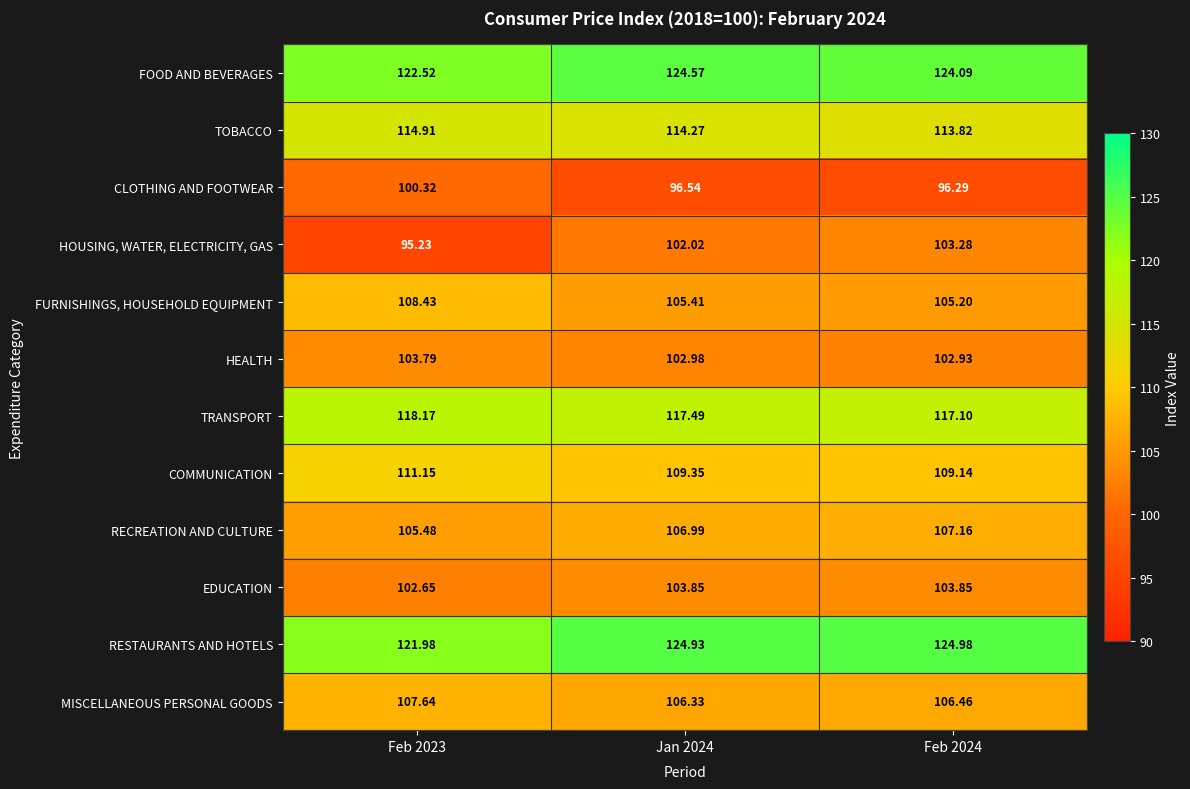

List the series in order of their peak value, lowest first.

CLOTHING AND FOOTWEAR, HOUSING, WATER, ELECTRICITY, GAS, HEALTH, EDUCATION, RECREATION AND CULTURE, MISCELLANEOUS PERSONAL GOODS, FURNISHINGS, HOUSEHOLD EQUIPMENT, COMMUNICATION, TOBACCO, TRANSPORT, FOOD AND BEVERAGES, RESTAURANTS AND HOTELS